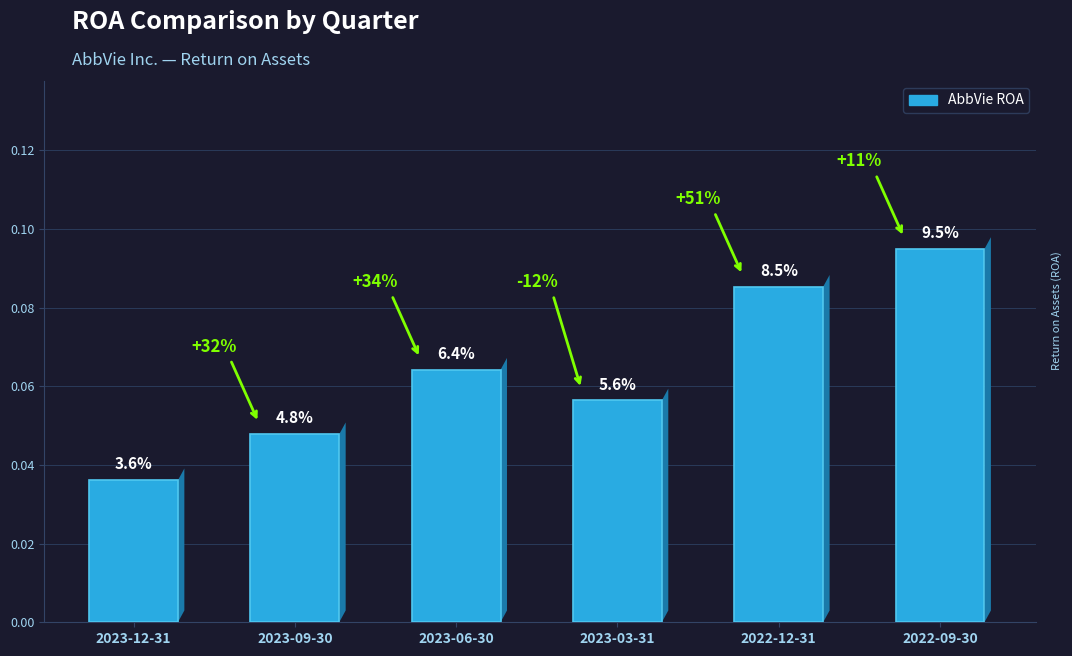

Does the chart contain any negative values?

No